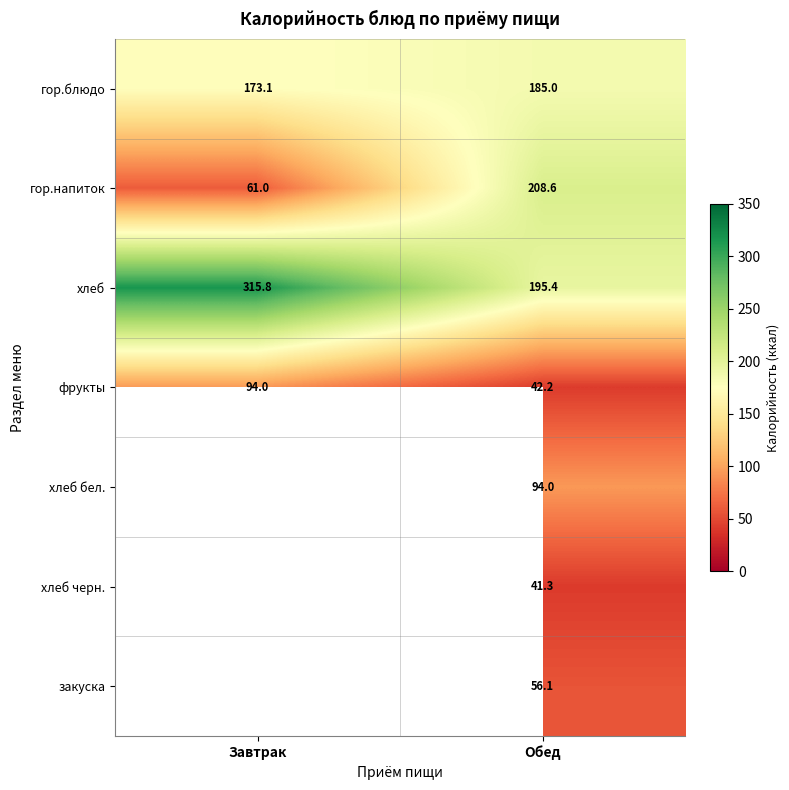

Is the value of закуска at Обед greater than the value of хлеб at Обед?

No